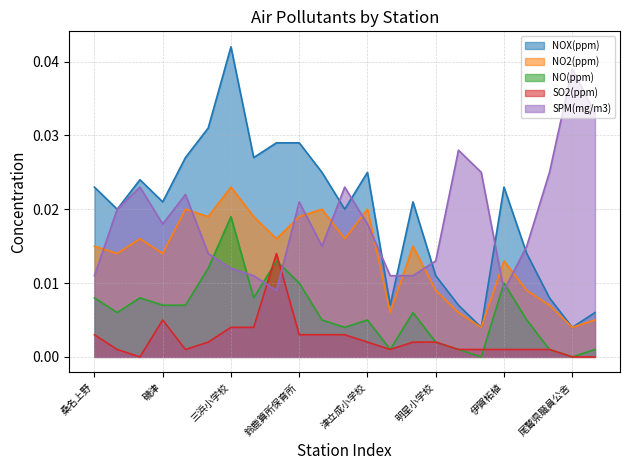

Between 伊賀柘植 and 津西が丘小学校, which is larger?

伊賀柘植